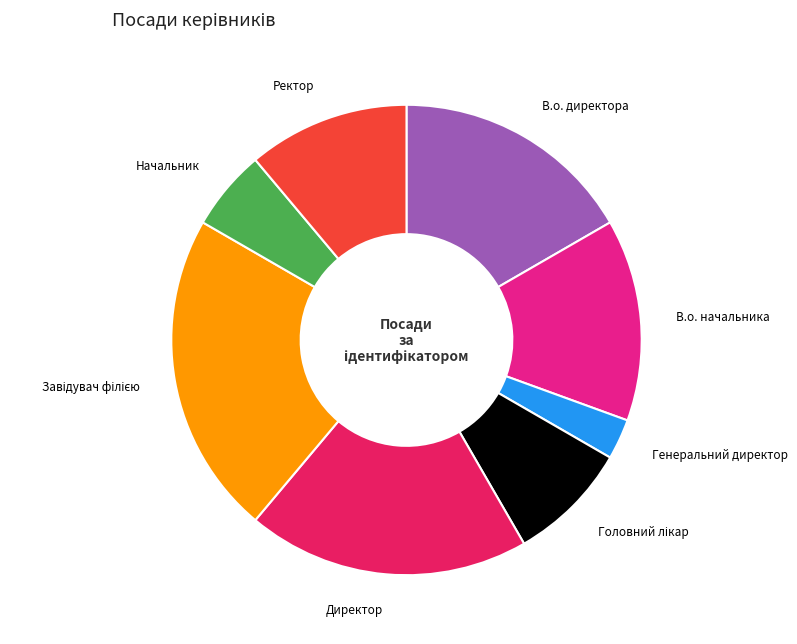

Do В.о. директора and Начальник together represent more than half of the pie?

No